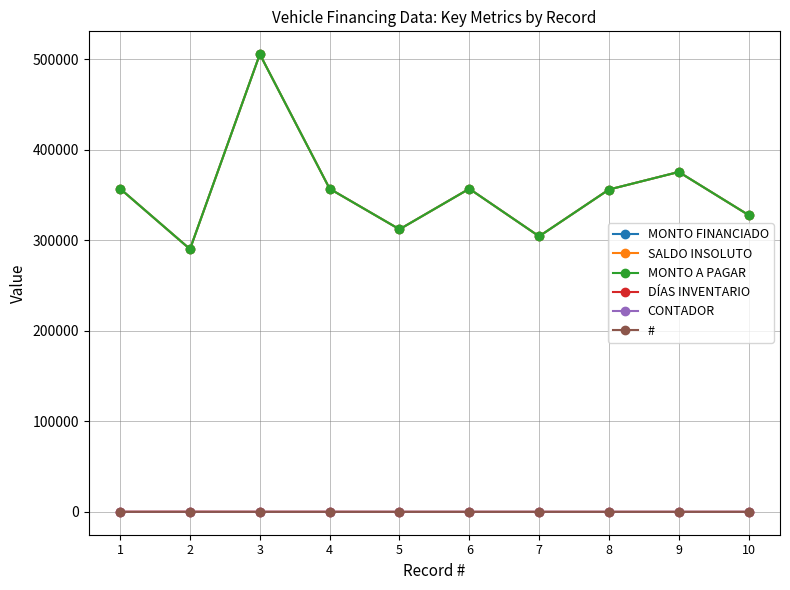

What is the value of the # point at the 2nd from the left?

2.0